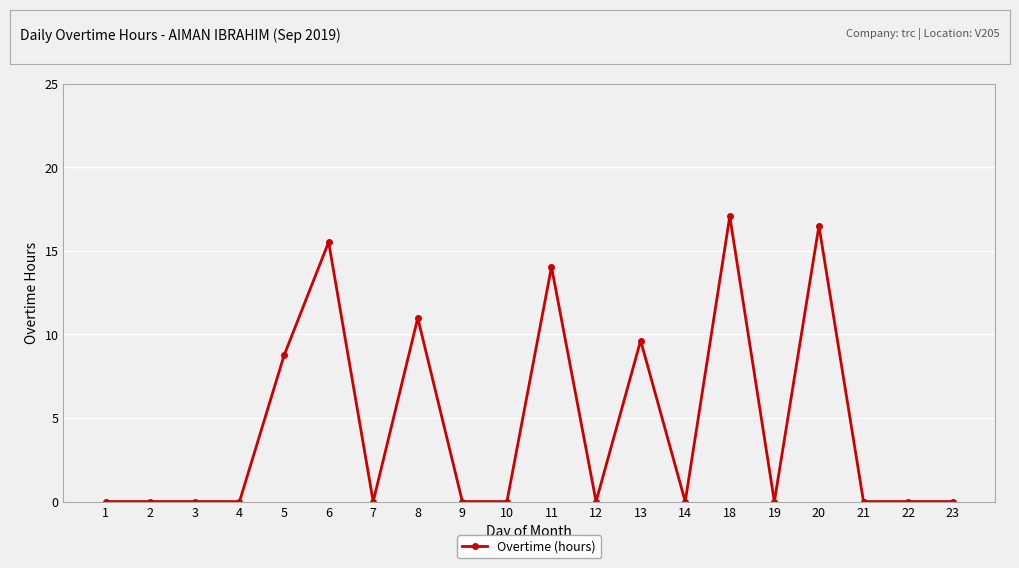

What is the change in value from 13 to 20?

+6.9